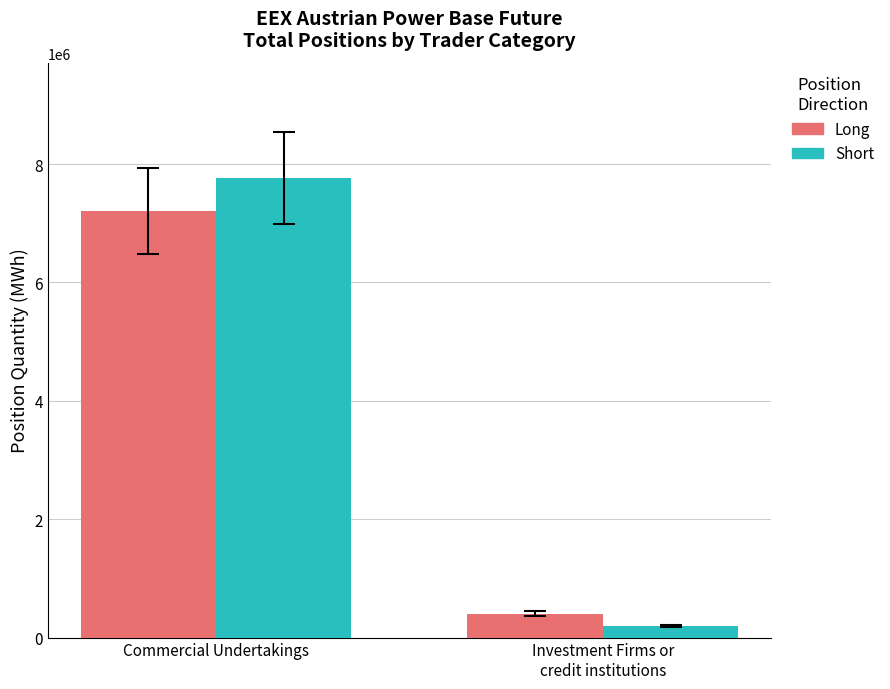

Reading left to right, extract all data points from this chart.

Long: 7204695	400923
Short: 7770425	194339